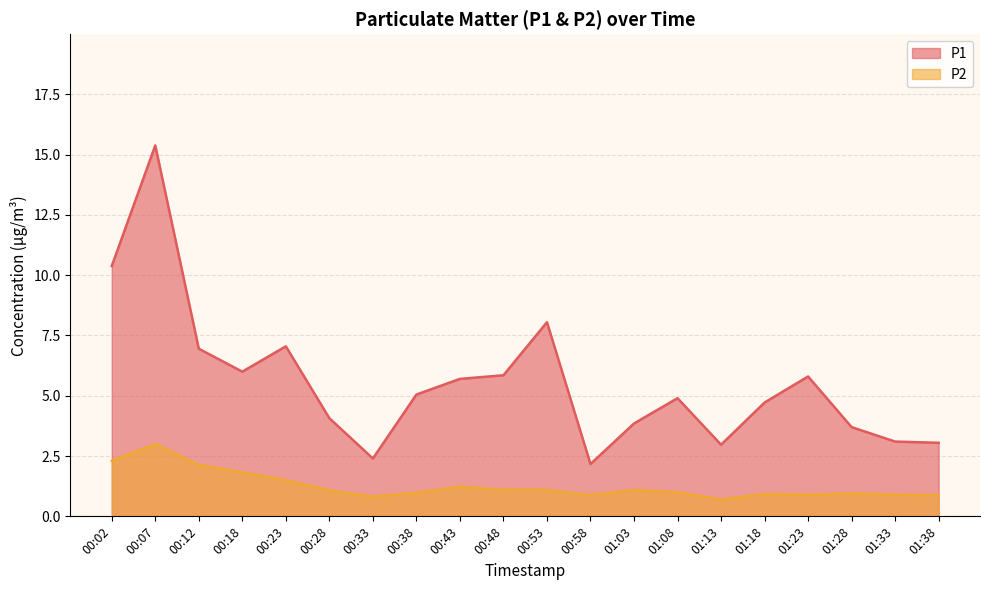

Does the chart have visible grid lines?

Yes